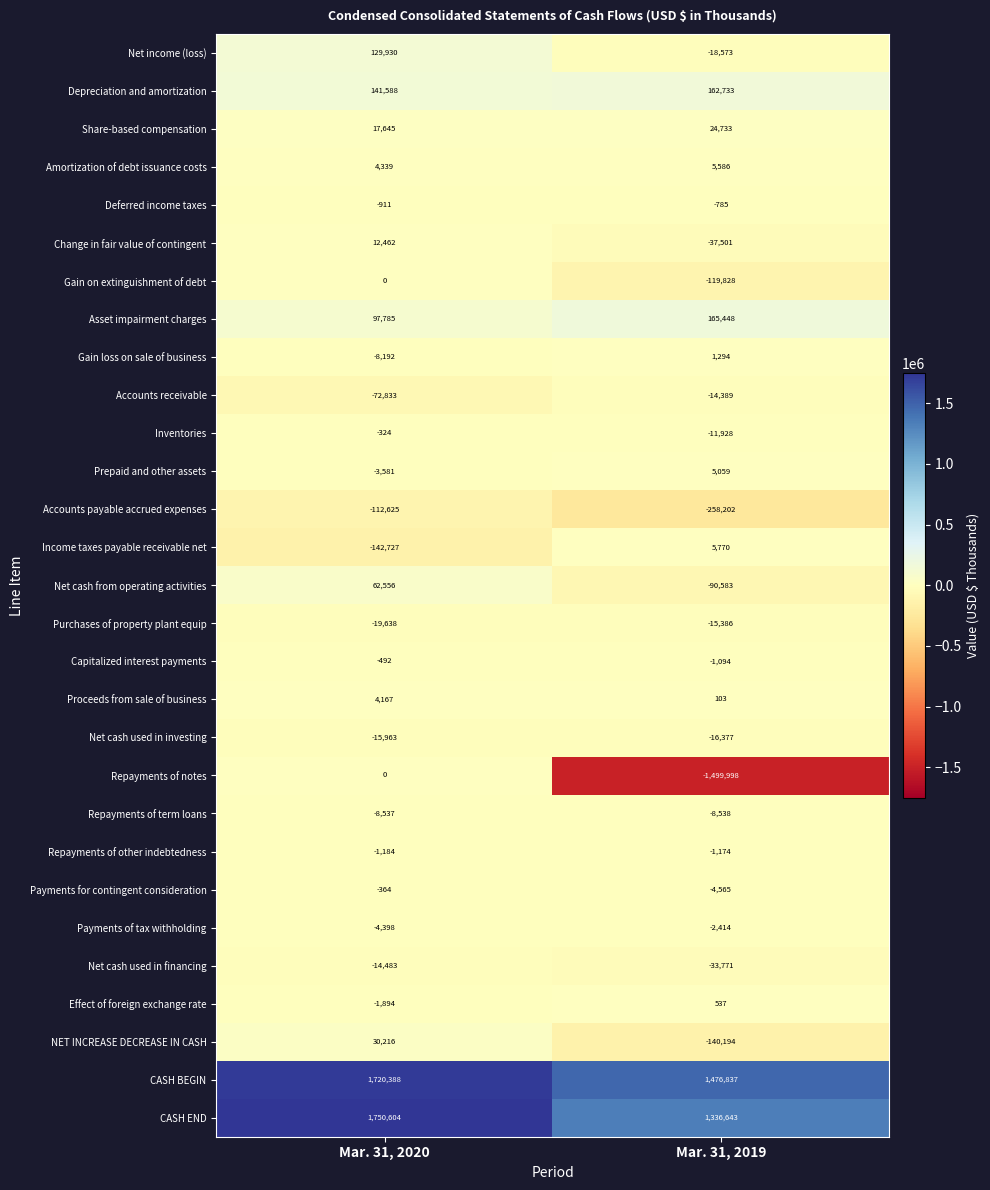

What is the sum of the Repayments of other indebtedness values at Mar. 31, 2019 and Mar. 31, 2020?

-2358